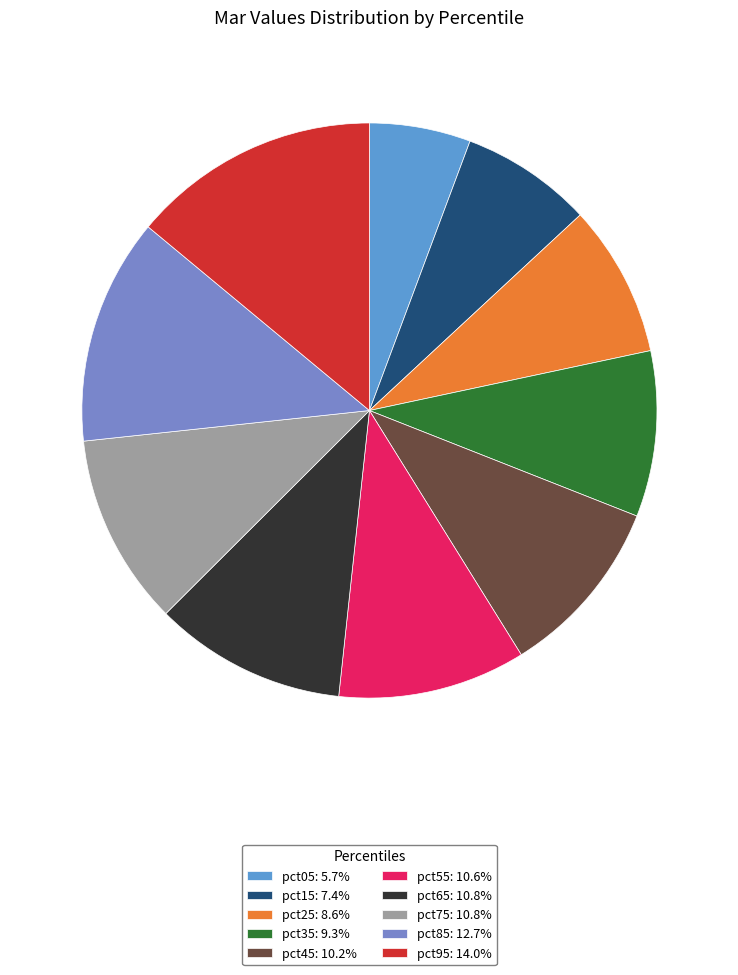

Is there a majority slice in this chart?

No